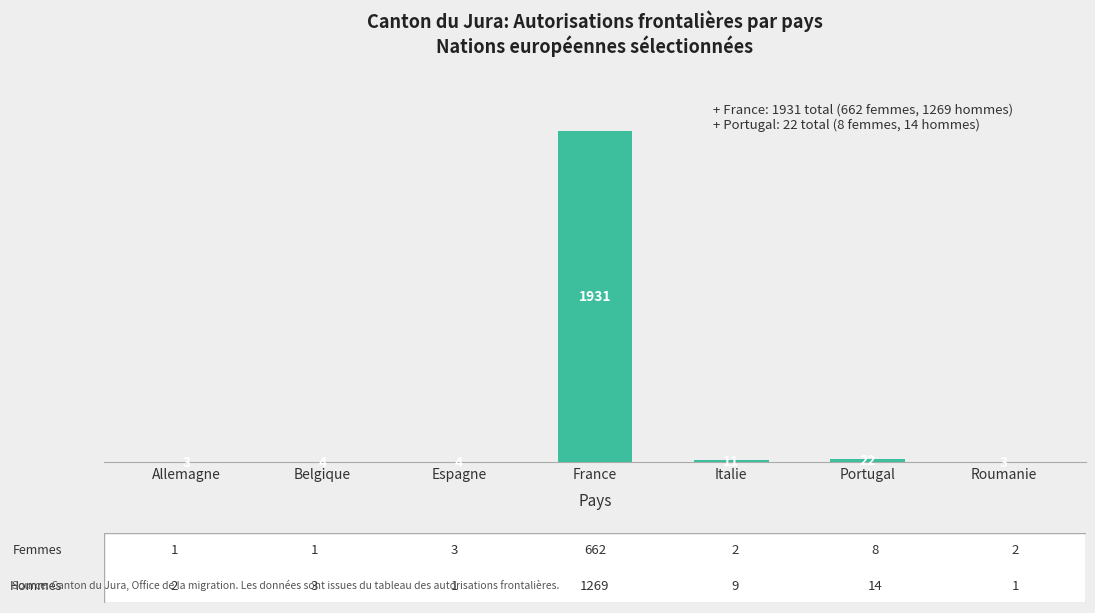

What is the sum of all values?

1978